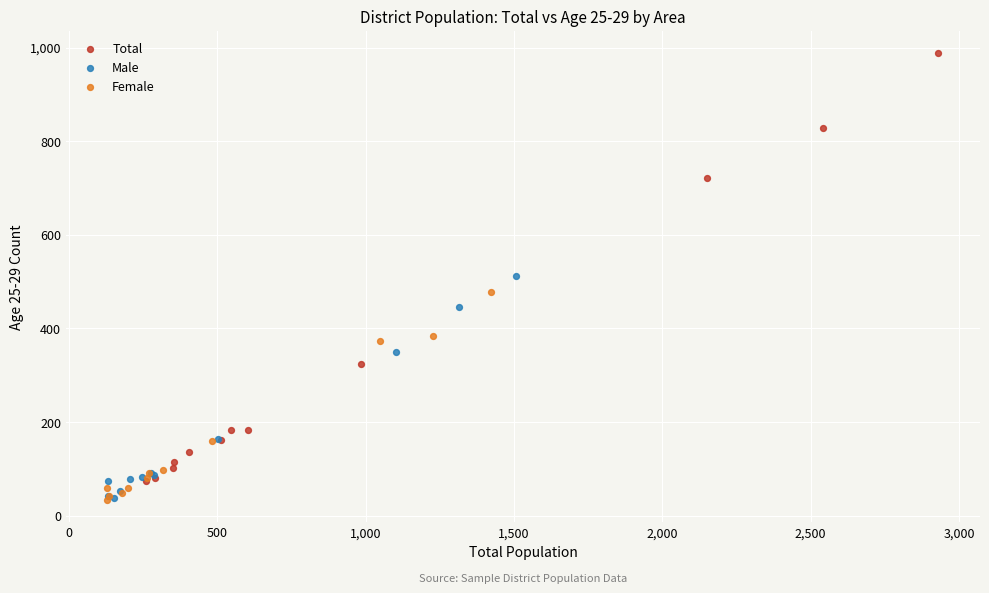

Which series has the largest Y range (max minus min)?

Total